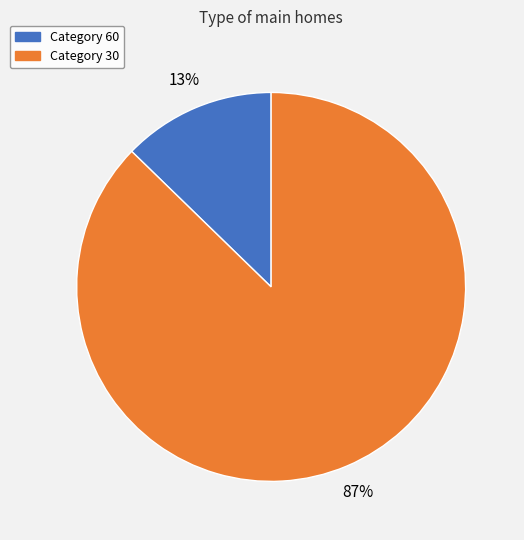

Which category has the smallest portion of the pie?

Category 60